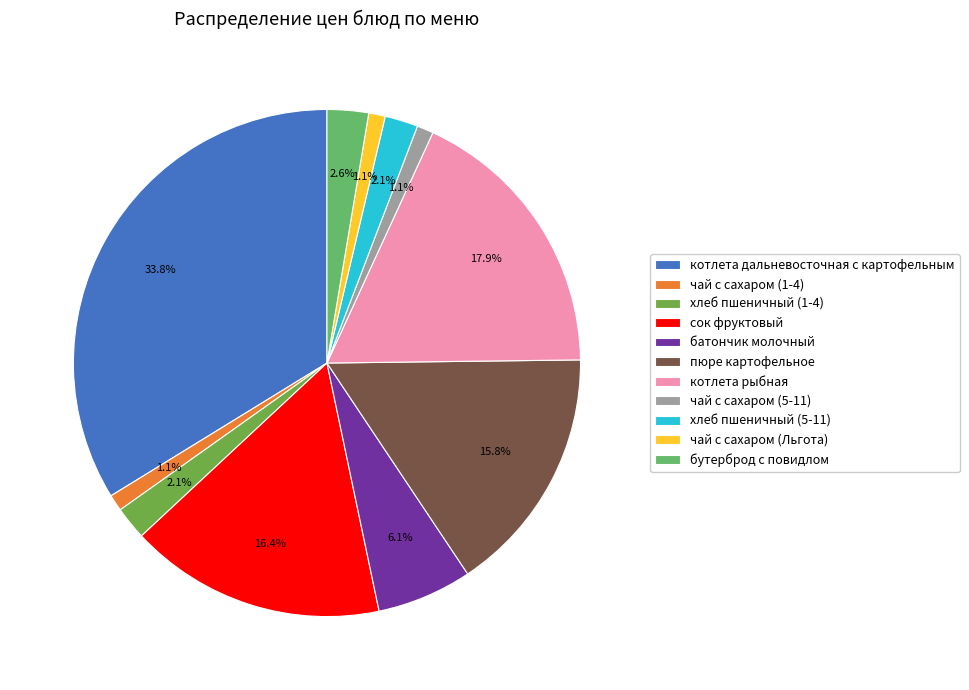

What percentage is NOT represented by батончик молочный?

93.9%